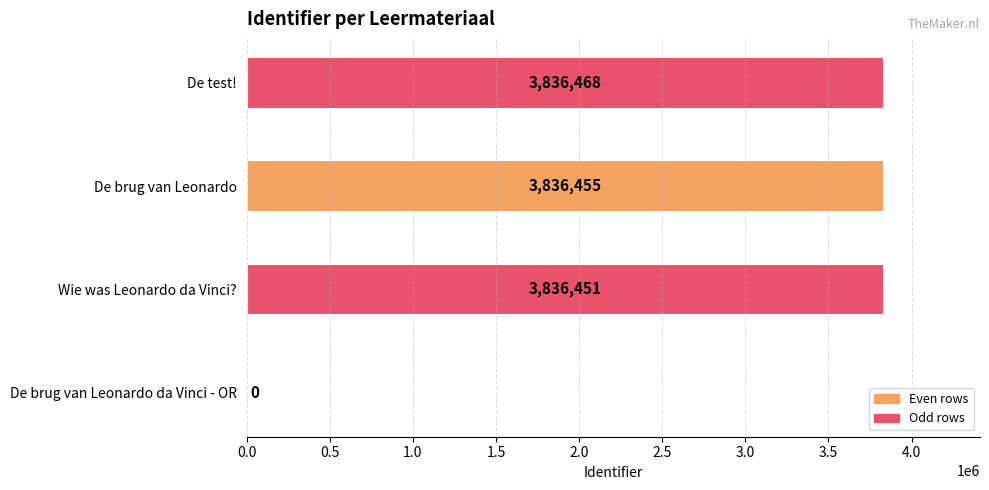

Approximately how many times larger is the value at De brug van Leonardo compared to De test!?

1.0